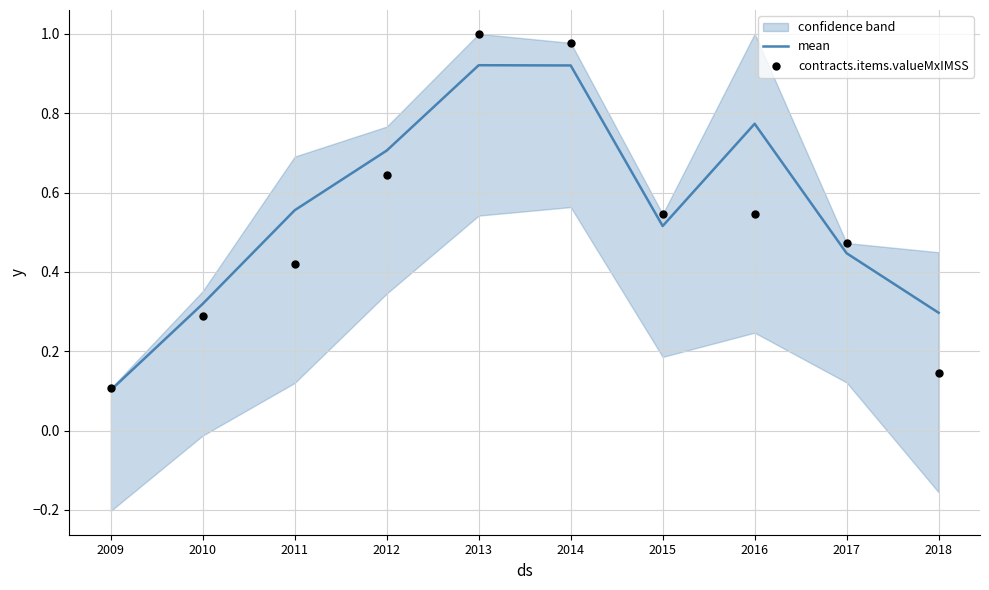

Which series reaches the maximum Y coordinate?

contracts.items.valueMxIMSS